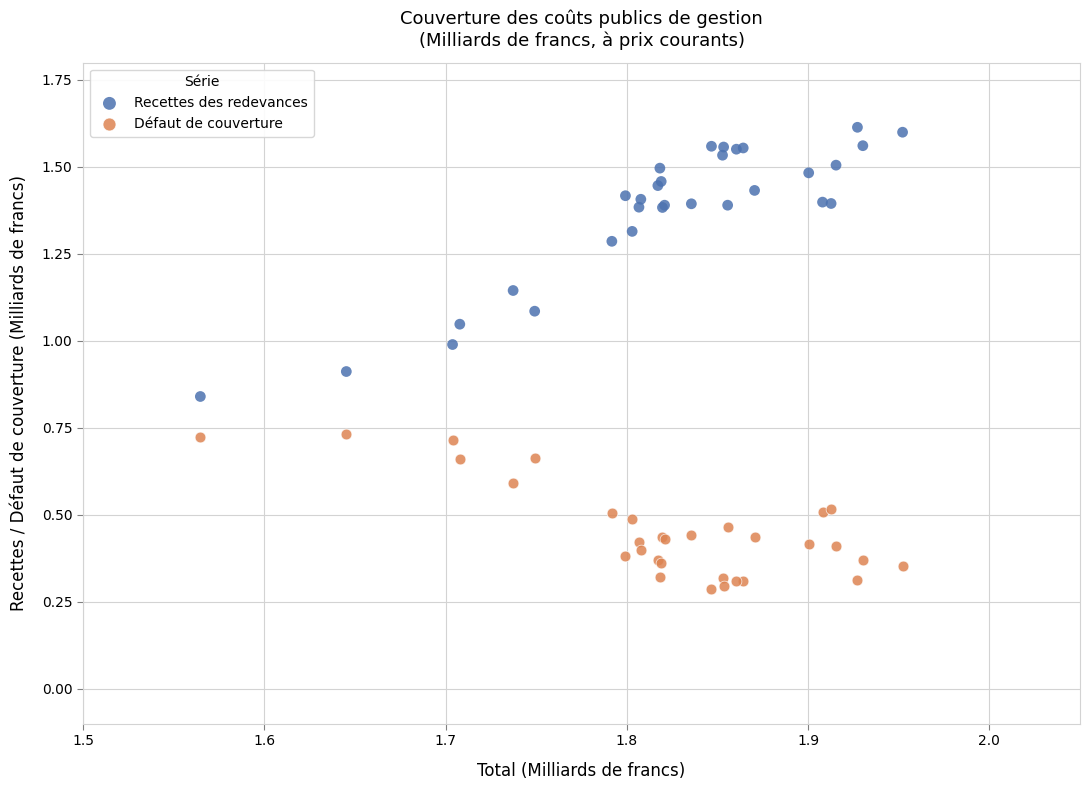

Which series contains the highest Y value?

Recettes des redevances